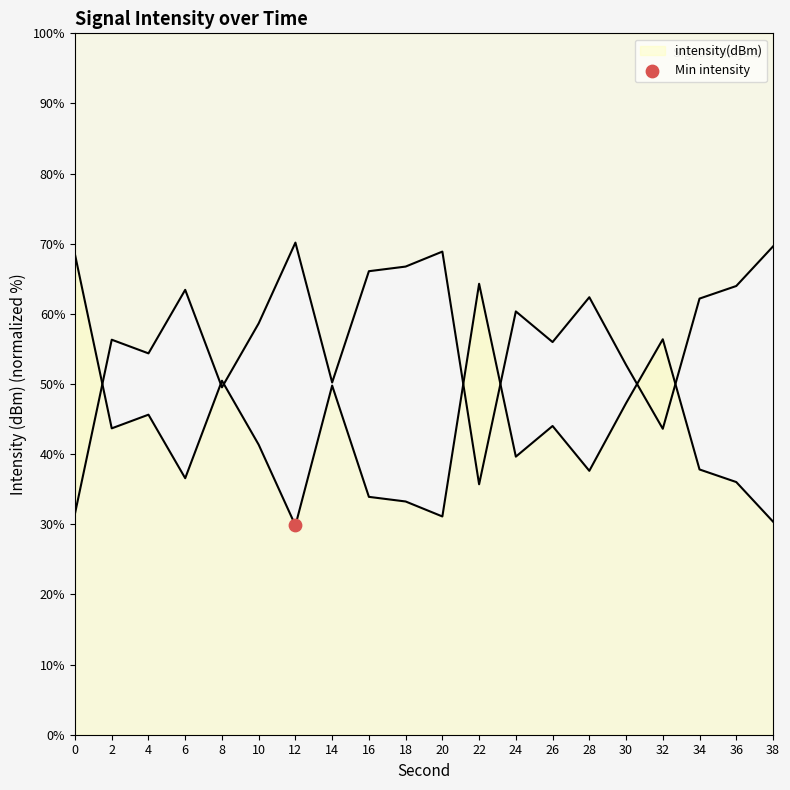

What is the change in value from 8 to 12?

-20.6